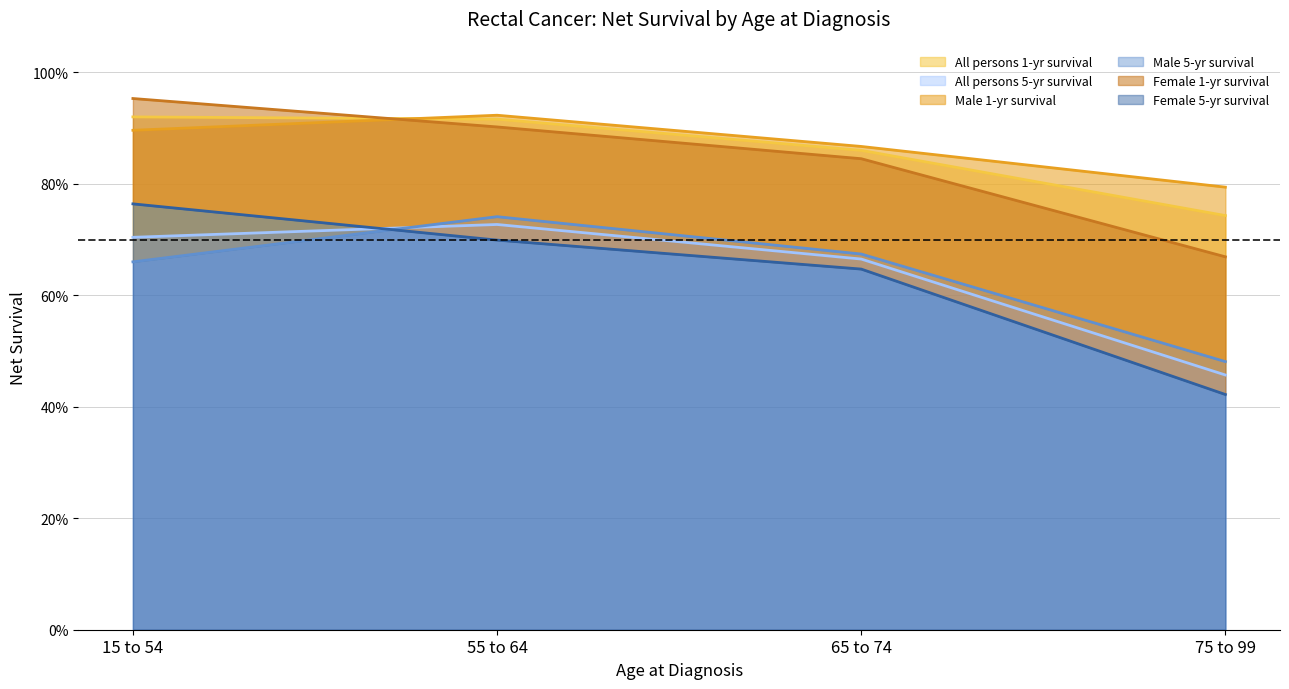

Is it true that Female - 5yr equals 0.8 at 15 to 54?

True